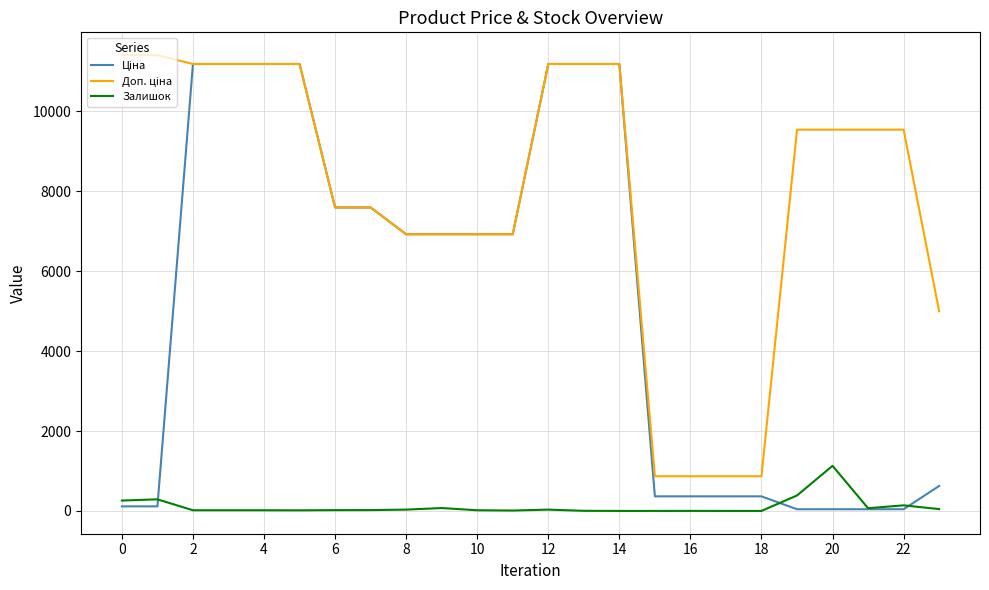

What is the maximum value shown in the chart?

11410.0